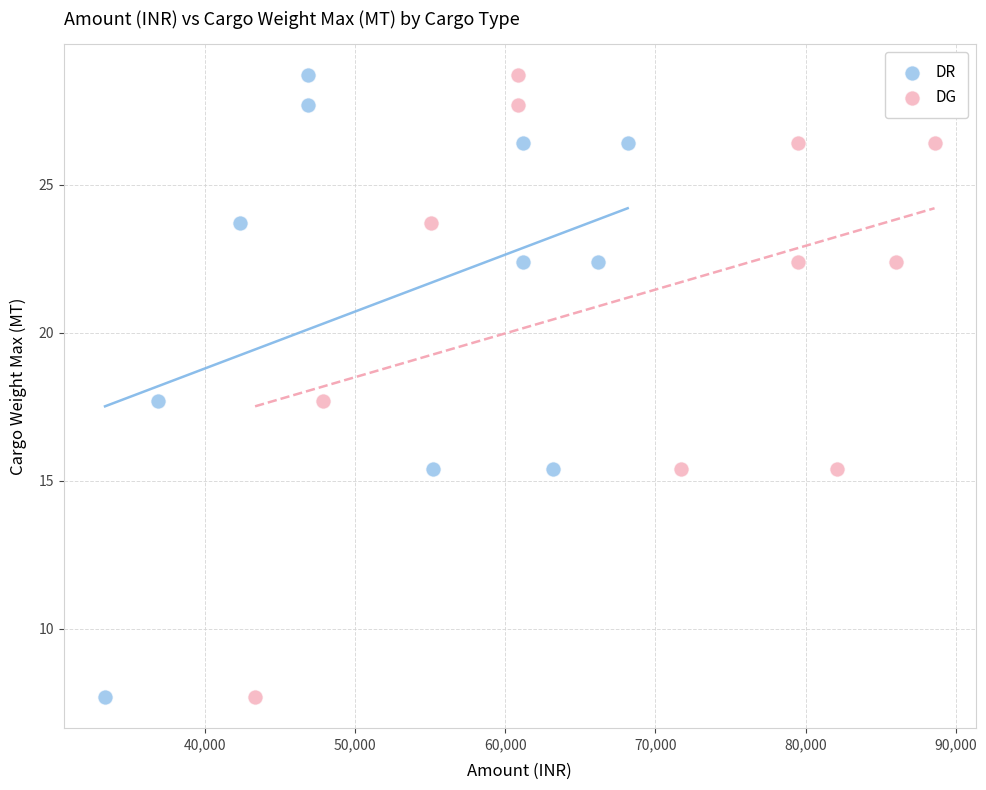

What are all the series names shown in the legend?

DR, DG